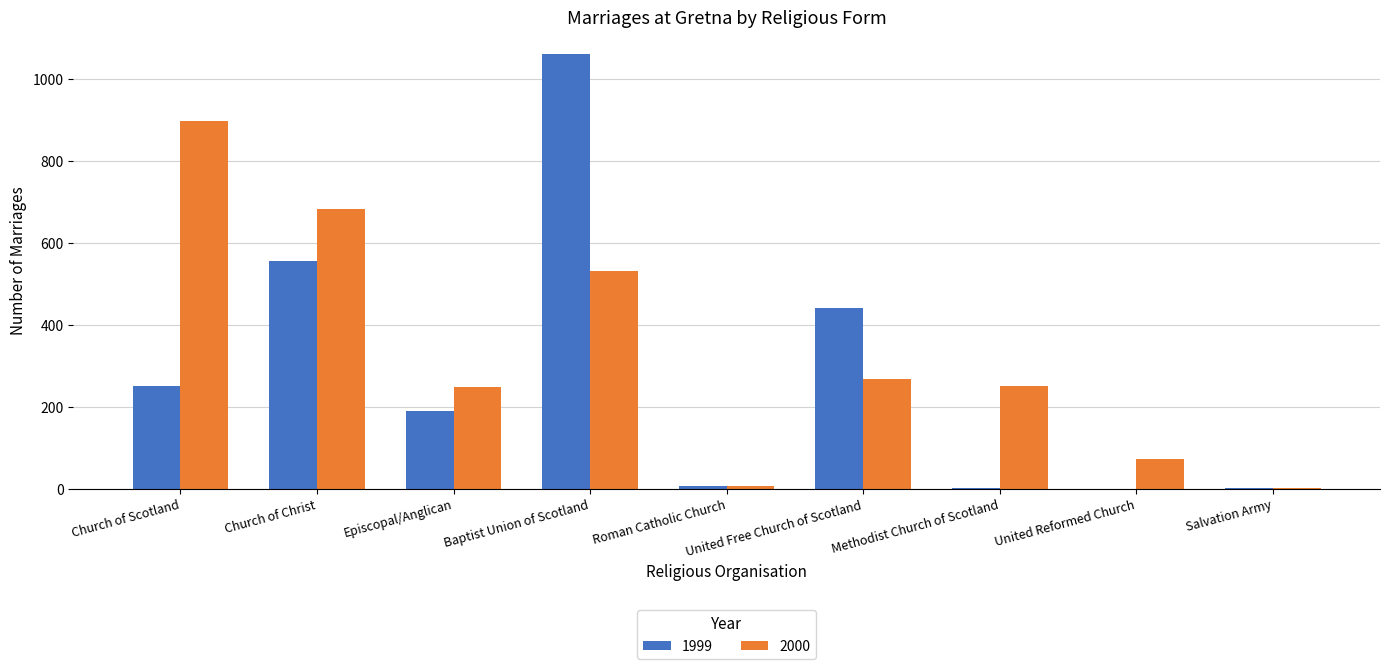

What is the sum of the 2000 values at Roman Catholic Church and Salvation Army?

8